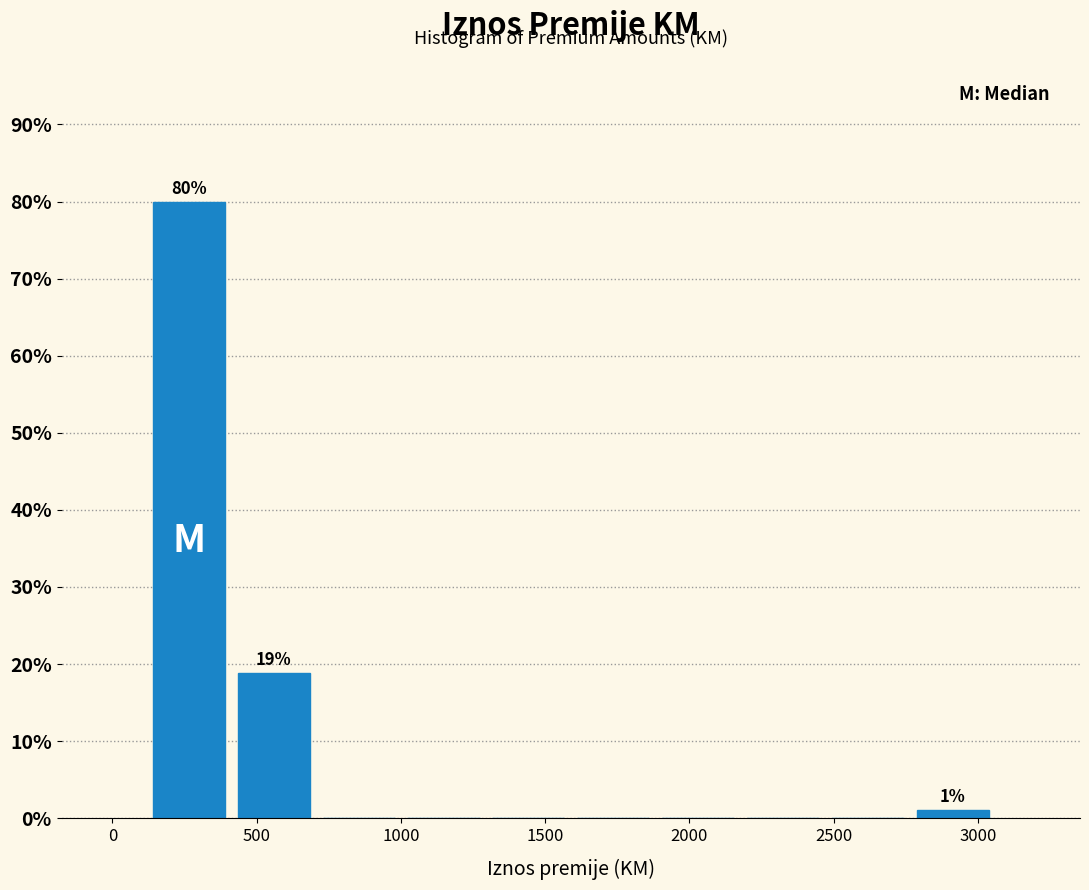

Over which range of the x-axis is the bar tallest?

100 to 400